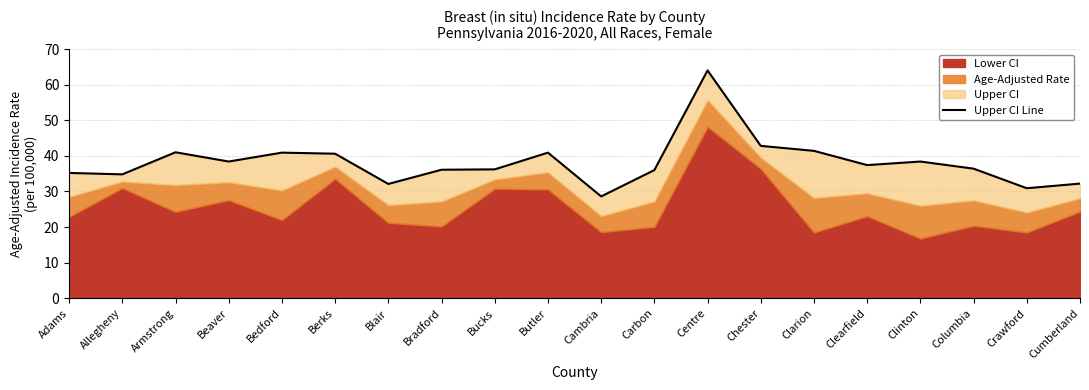

What is the label of the 15th point from the left?

Clarion